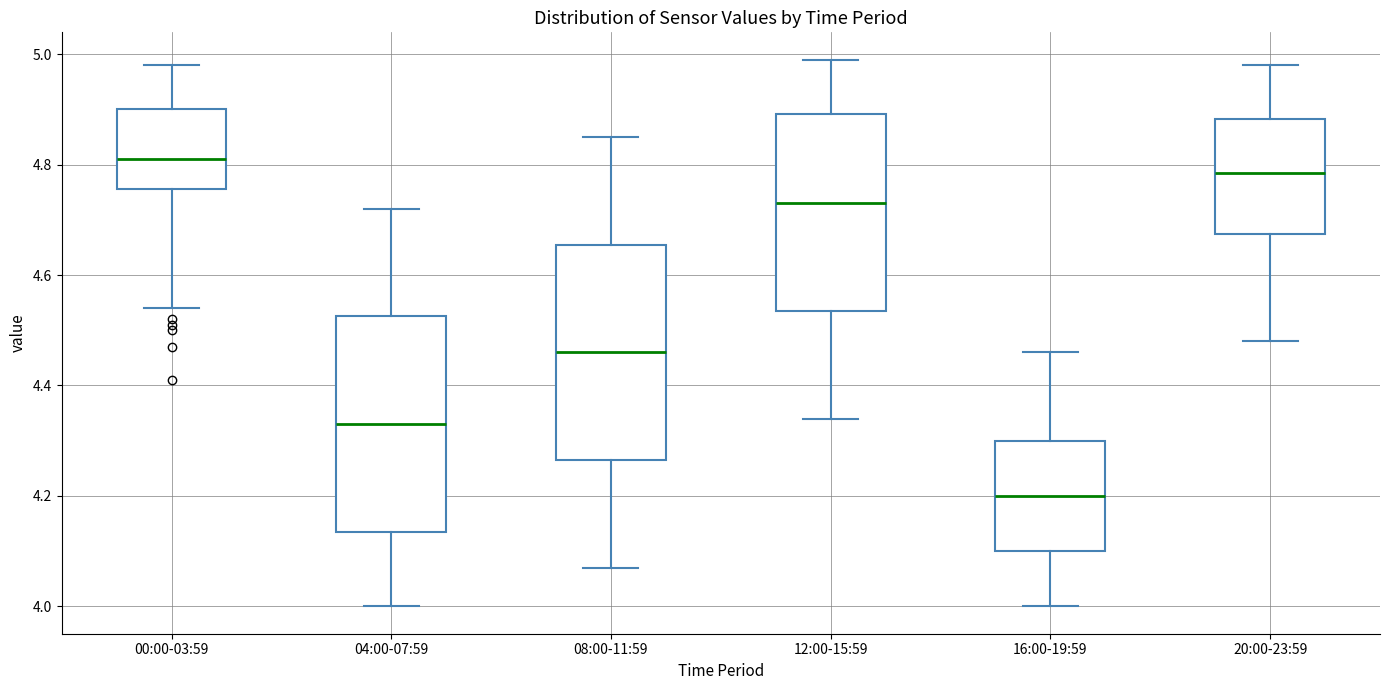

Reading left to right, transcribe this box plot: for each box, give where its median line is, the range the box spans, and where its two whiskers end, as read against the y-axis. The values are not printed on the chart, so give them approximately, as read against the axis.

00:00-03:59: median 4.82, box 4.76 to 4.90, whiskers 4.54 to 4.98
04:00-07:59: median 4.34, box 4.14 to 4.52, whiskers 4.00 to 4.72
08:00-11:59: median 4.46, box 4.26 to 4.66, whiskers 4.08 to 4.86
12:00-15:59: median 4.74, box 4.54 to 4.90, whiskers 4.34 to 5.00
16:00-19:59: median 4.20, box 4.10 to 4.30, whiskers 4.00 to 4.46
20:00-23:59: median 4.78, box 4.68 to 4.88, whiskers 4.48 to 4.98